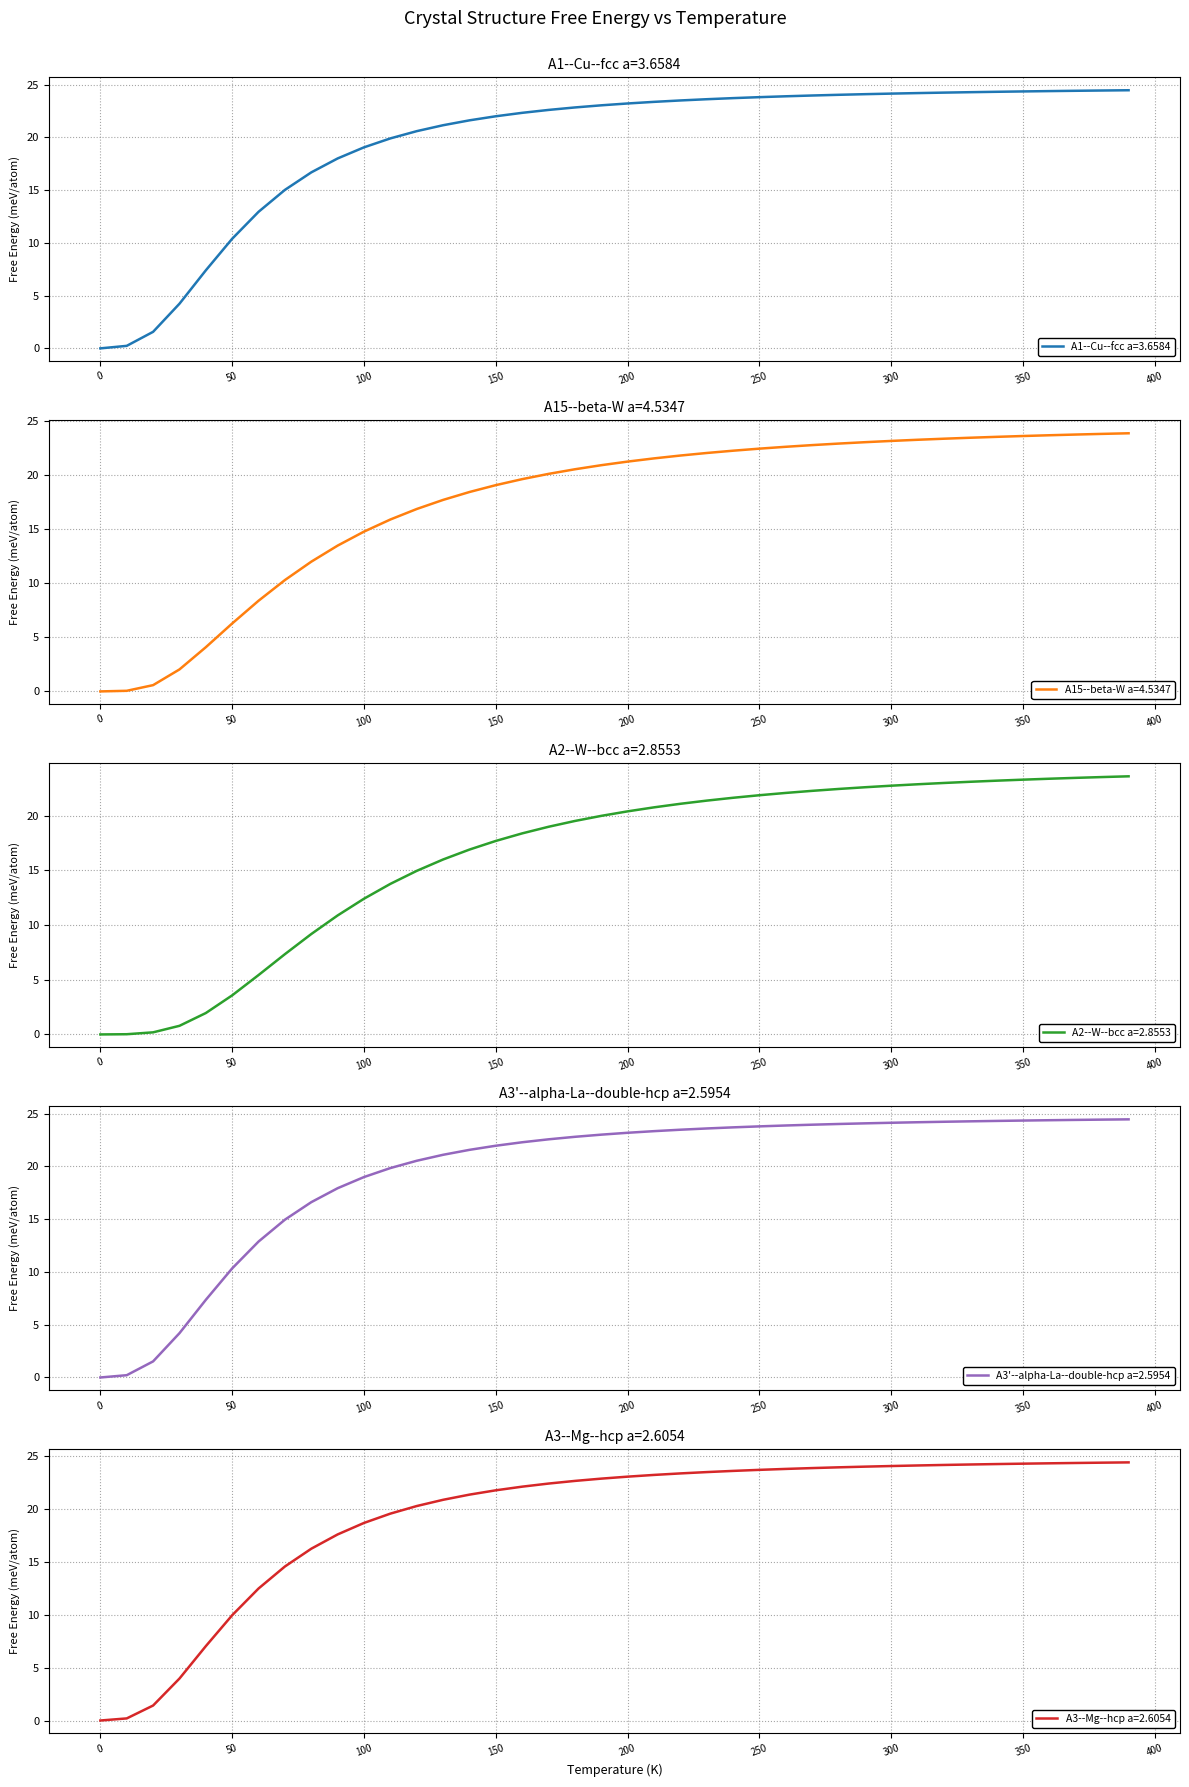

At which label is A3'--alpha-La--double-hcp a=2.5954 closest to 12?

60.0